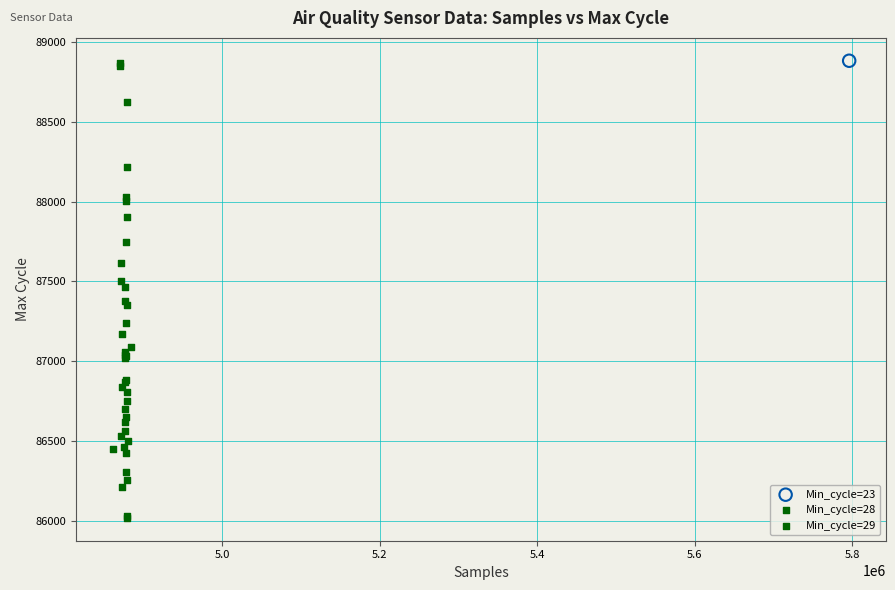

What are all the series names shown in the legend?

Min_cycle=23, Min_cycle=28, Min_cycle=29